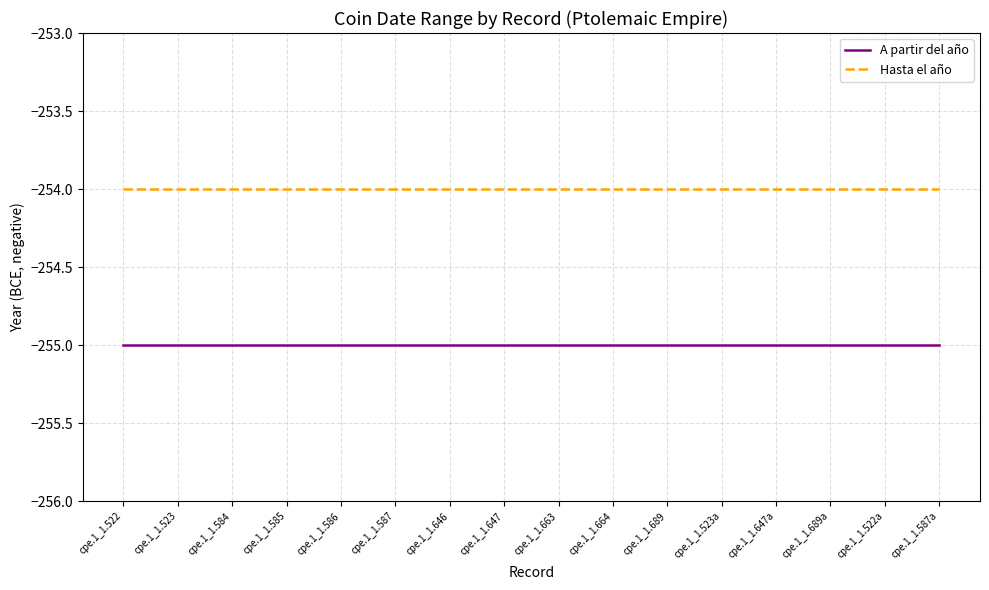

What position from the right is cpe.1_1.522a?

2